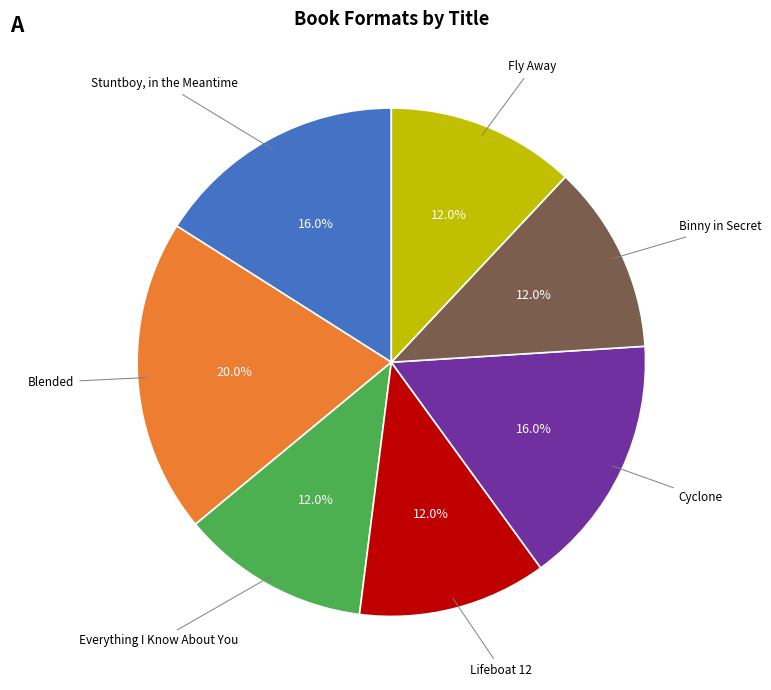

Is there a majority slice in this chart?

No